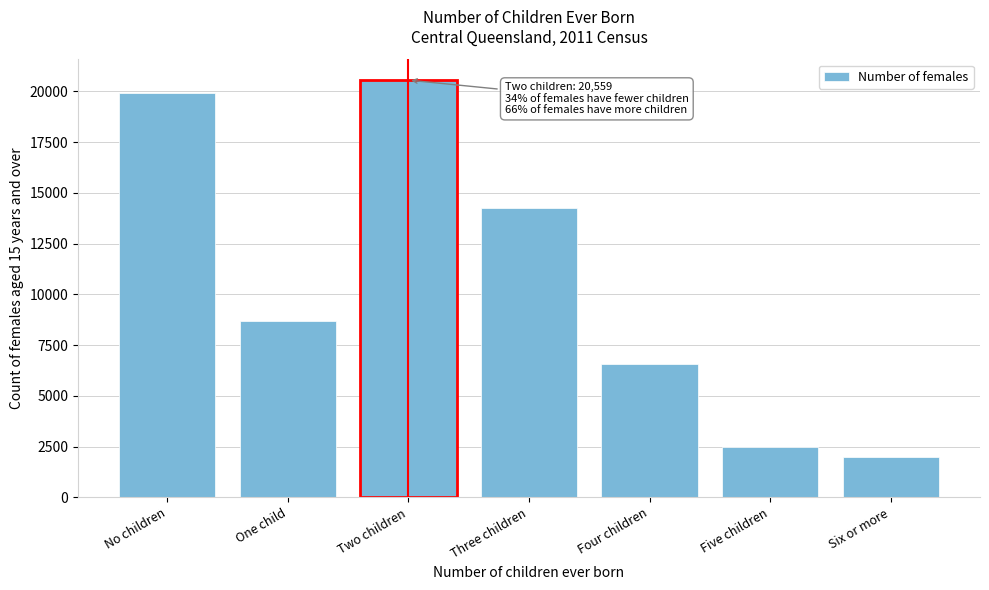

Reading right to left, extract all data points from this chart.

1966	2485	6591	14267	20559	8667	19924